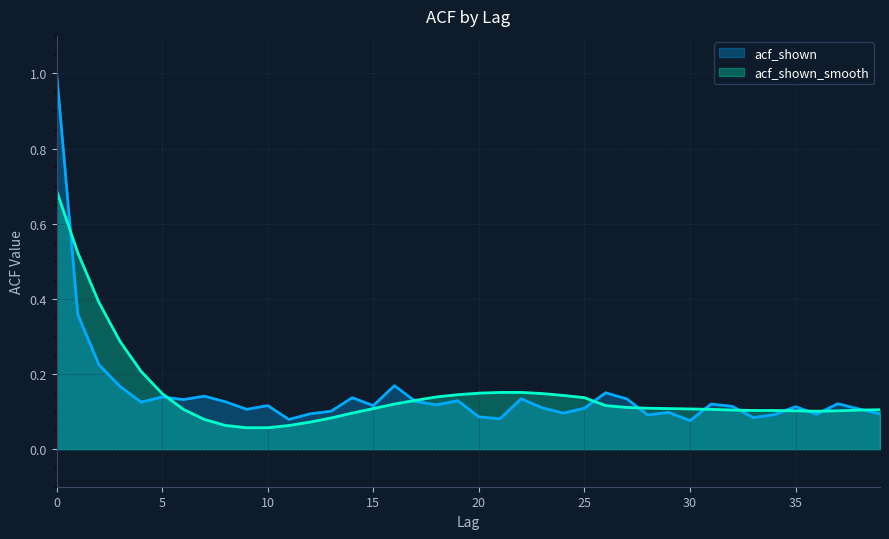

Between 2 and 7, which series saw the biggest shift?

acf_shown_smooth